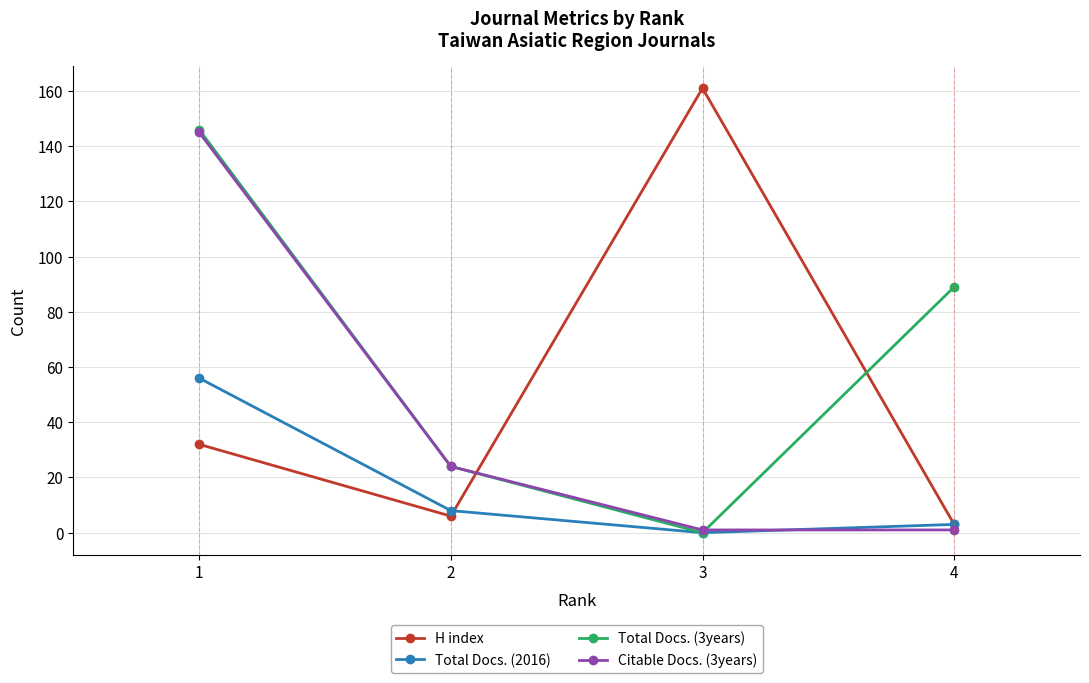

Which category has the highest value in the Total Docs. (2016) series?

1